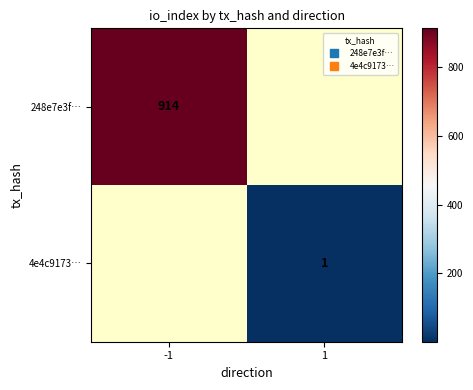

List the series in order of their peak value, highest first.

248e7e3f…, 4e4c9173…